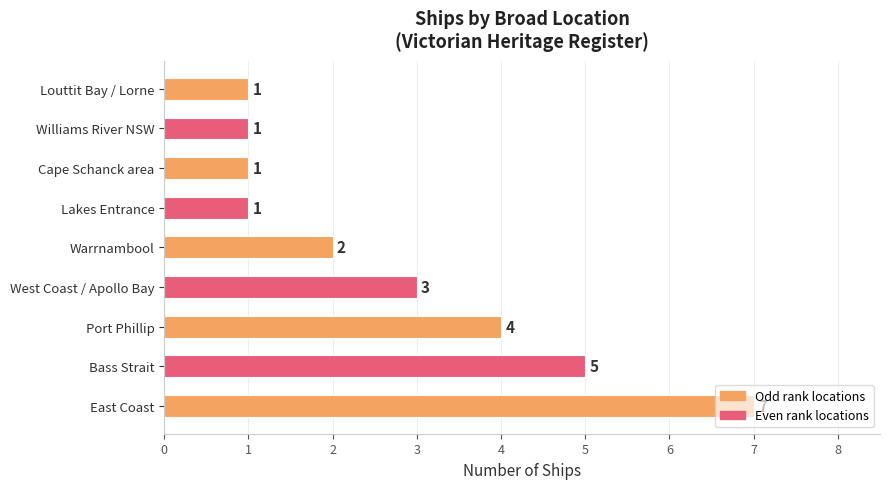

The value at Louttit Bay / Lorne is 1. True or false?

True